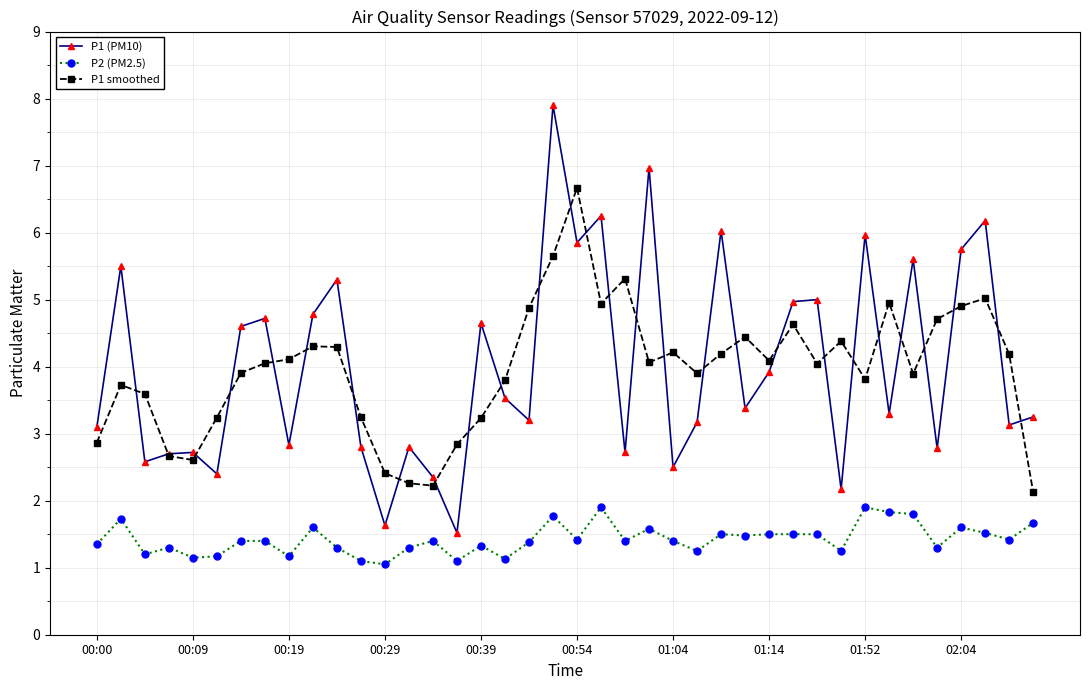

How many categories are shown in the chart?

40